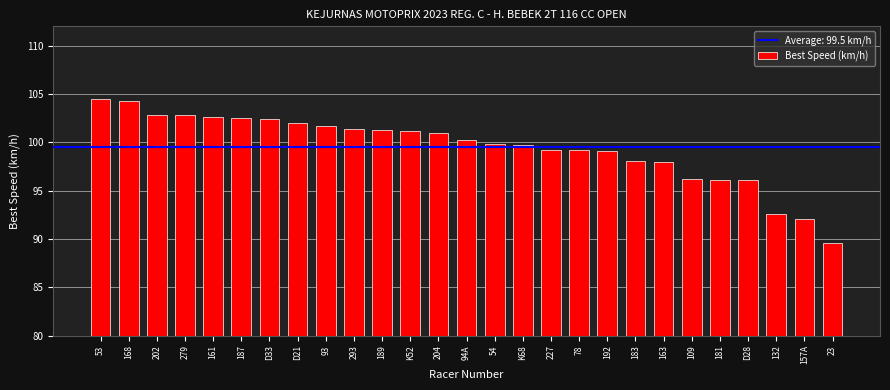

What is the sum of all values?

2686.3